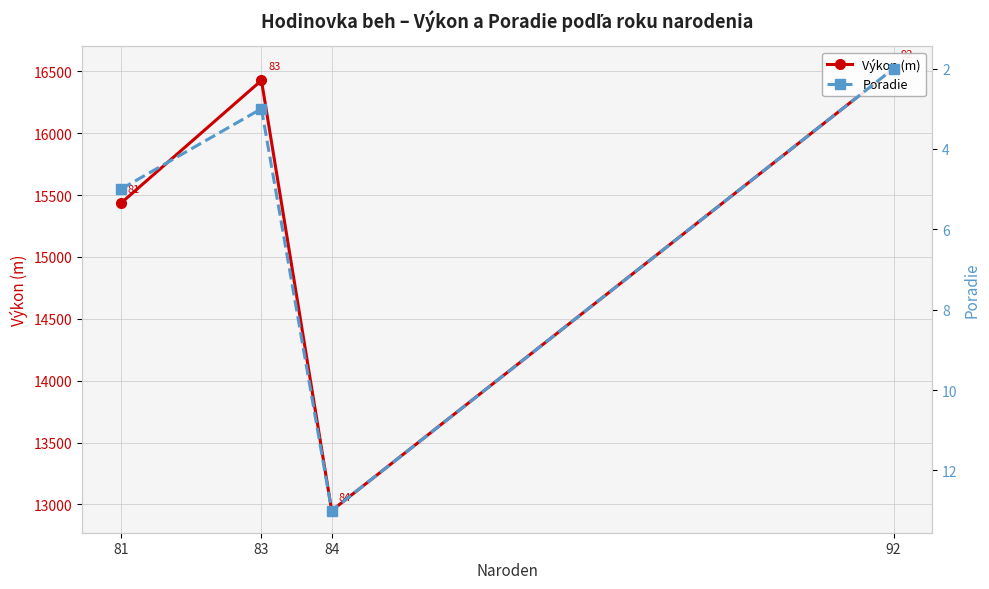

Between 84 and 92, which series saw the biggest shift?

Výkon (m)